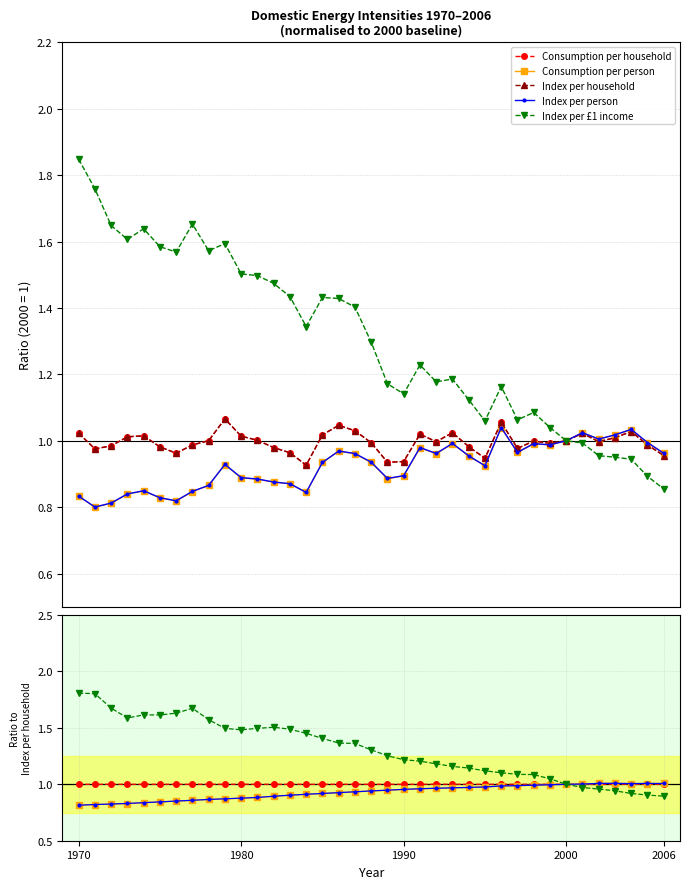

Reading left to right, what are all the values shown in this chart?

Consumption per household: 1.0	1.0	1.0	1.0	1.0	1.0	1.0	1.0	1.0	1.0	1.0	1.0	1.0	1.0	1.0	1.0	1.0	1.0	1.0	1.0	1.0	1.0	1.0	1.0	1.0	1.0	1.0	1.0	1.0	1.0	1.0	1.0	1.0	1.0	1.0	1.0	1.0
Consumption per person: 0.8	0.8	0.8	0.8	0.8	0.8	0.9	0.9	0.9	0.9	0.9	0.9	0.9	0.9	0.9	0.9	0.9	0.9	0.9	0.9	1.0	1.0	1.0	1.0	1.0	1.0	1.0	1.0	1.0	1.0	1.0	1.0	1.0	1.0	1.0	1.0	1.0
Index per household: 1.0	1.0	1.0	1.0	1.0	1.0	1.0	1.0	1.0	1.1	1.0	1.0	1.0	1.0	0.9	1.0	1.0	1.0	1.0	0.9	0.9	1.0	1.0	1.0	1.0	0.9	1.1	1.0	1.0	1.0	1.0	1.0	1.0	1.0	1.0	1.0	1.0
Index per person: 0.8	0.8	0.8	0.8	0.8	0.8	0.9	0.9	0.9	0.9	0.9	0.9	0.9	0.9	0.9	0.9	0.9	0.9	0.9	0.9	1.0	1.0	1.0	1.0	1.0	1.0	1.0	1.0	1.0	1.0	1.0	1.0	1.0	1.0	1.0	1.0	1.0
Index per £1 income: 1.8	1.8	1.7	1.6	1.6	1.6	1.6	1.7	1.6	1.5	1.5	1.5	1.5	1.5	1.5	1.4	1.4	1.4	1.3	1.3	1.2	1.2	1.2	1.2	1.1	1.1	1.1	1.1	1.1	1.0	1.0	1.0	1.0	0.9	0.9	0.9	0.9